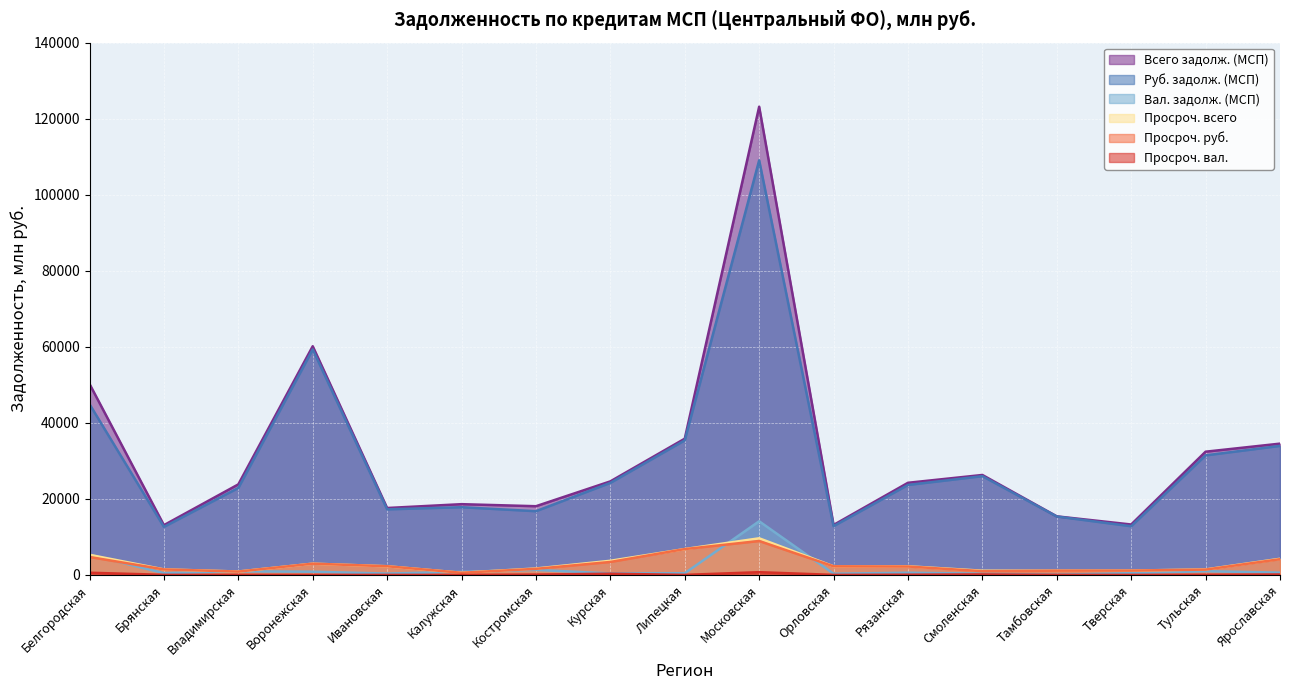

At which category is the sum across all series the highest?

Московская